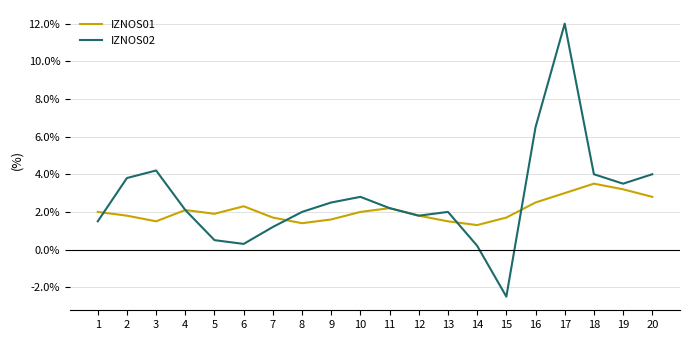

Which series has the largest total across all categories?

IZNOS02